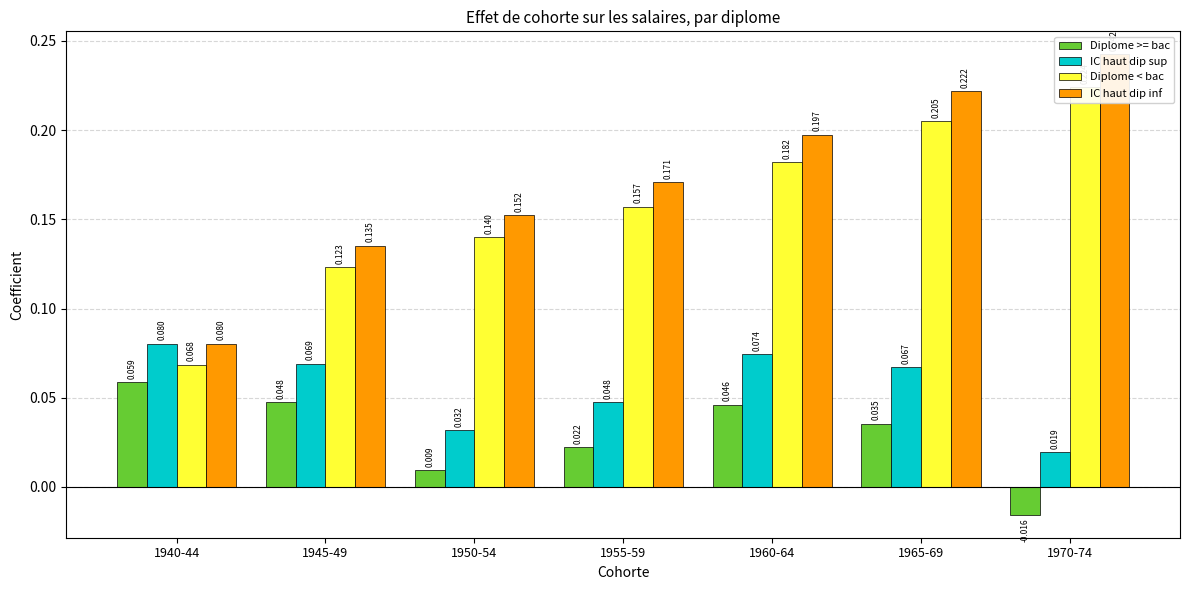

At which category does the chart reach its peak across all series?

1970-74